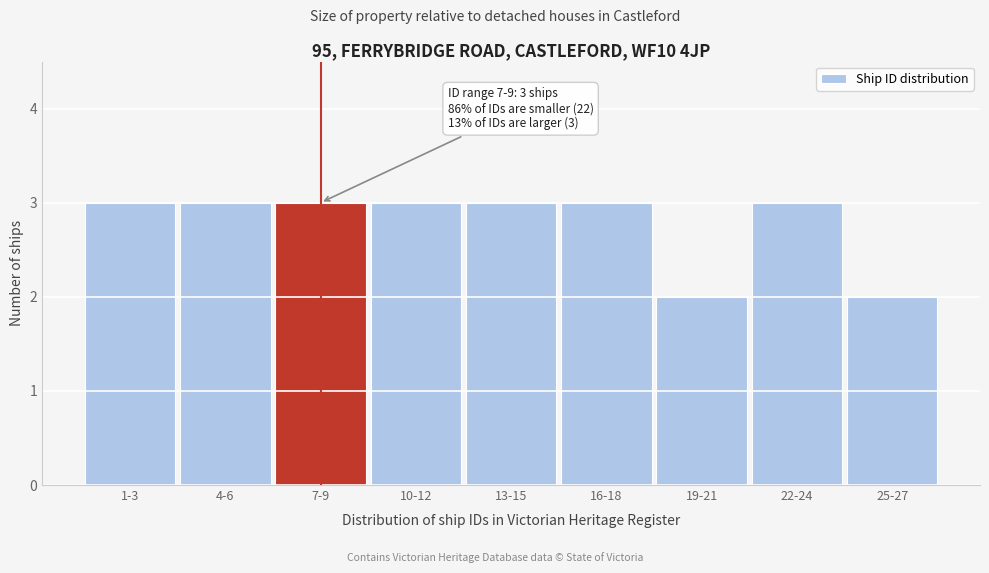

Reading left to right, what are all the values shown in this chart?

3	3	3	3	3	3	2	3	2